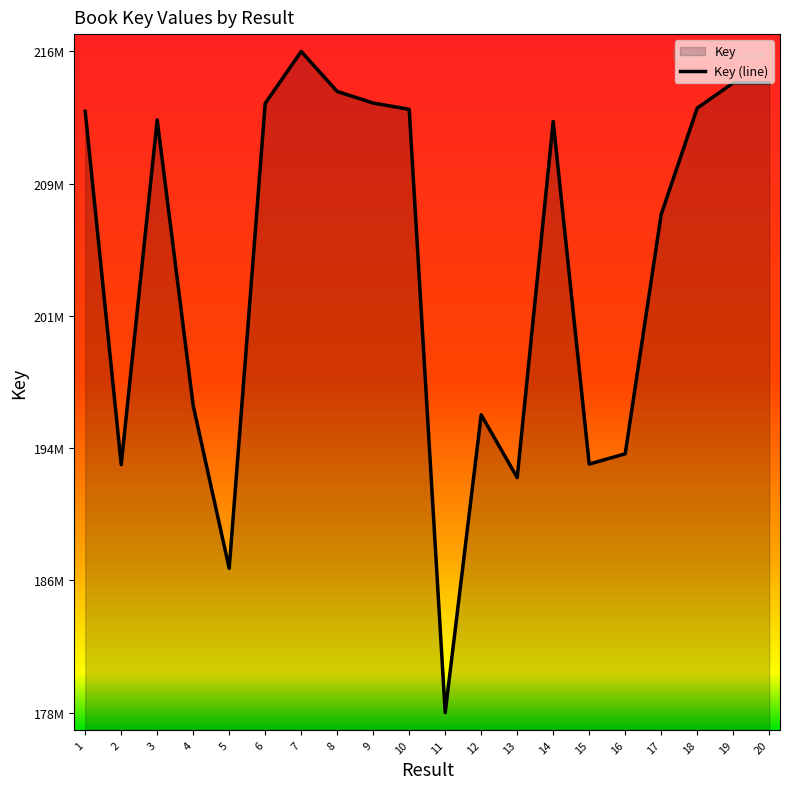

Reading right to left, transcribe all the data shown in this chart.

214688351	214688390	213233853	207117814	193327064	192735349	212466160	191954692	195571282	178426078	213165389	213527897	214193845	216497531	213506607	186727886	196101651	212555931	192705668	213050648